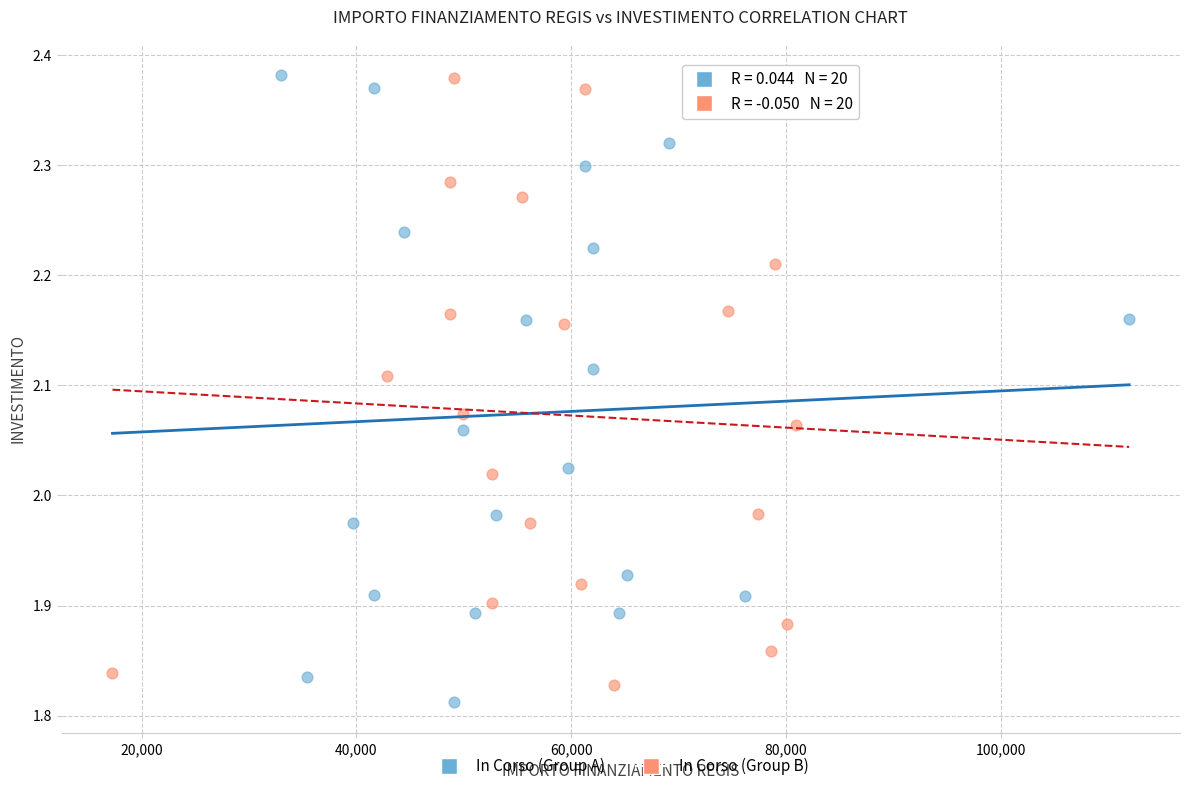

Which series has the widest spread of Y values?

In Corso (Group A)